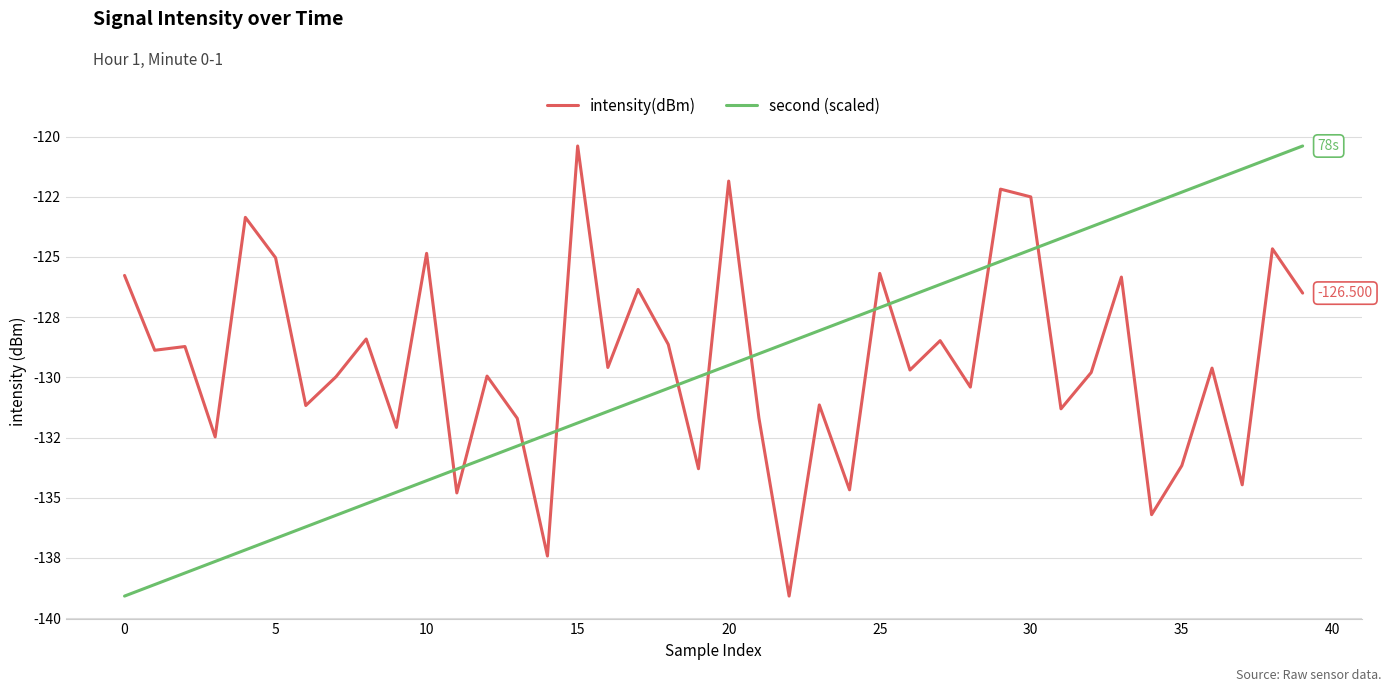

What are all the series names shown in the legend?

intensity(dBm), second (scaled)